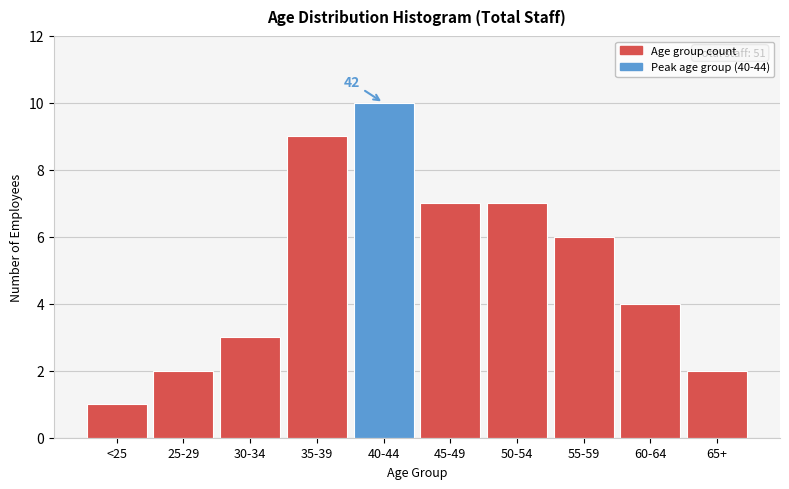

Reading left to right, what are all the values shown in this chart?

1	2	3	9	10	7	7	6	4	2